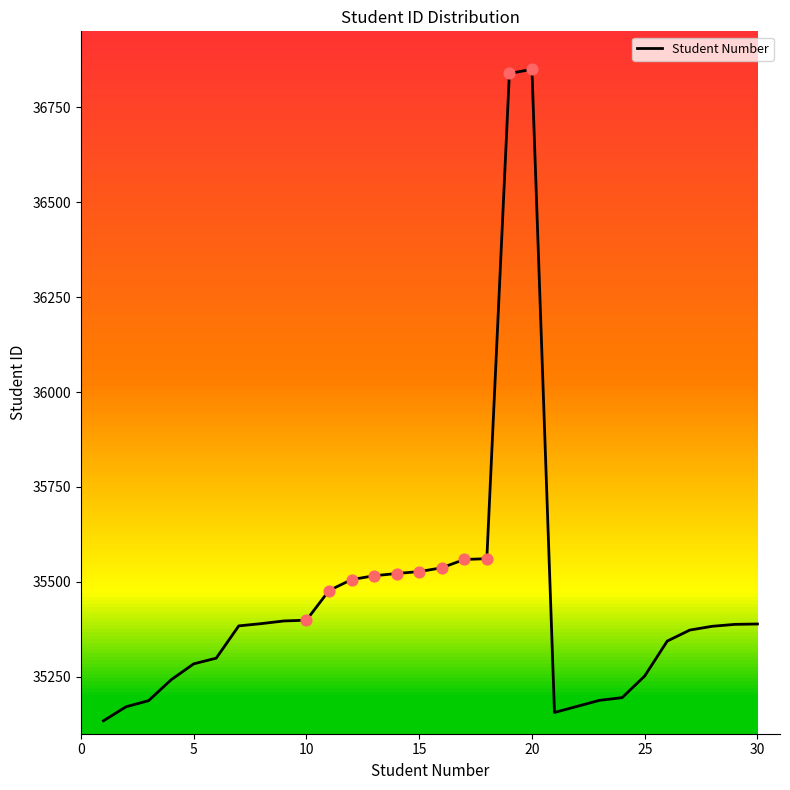

What is the smallest value displayed?

35134